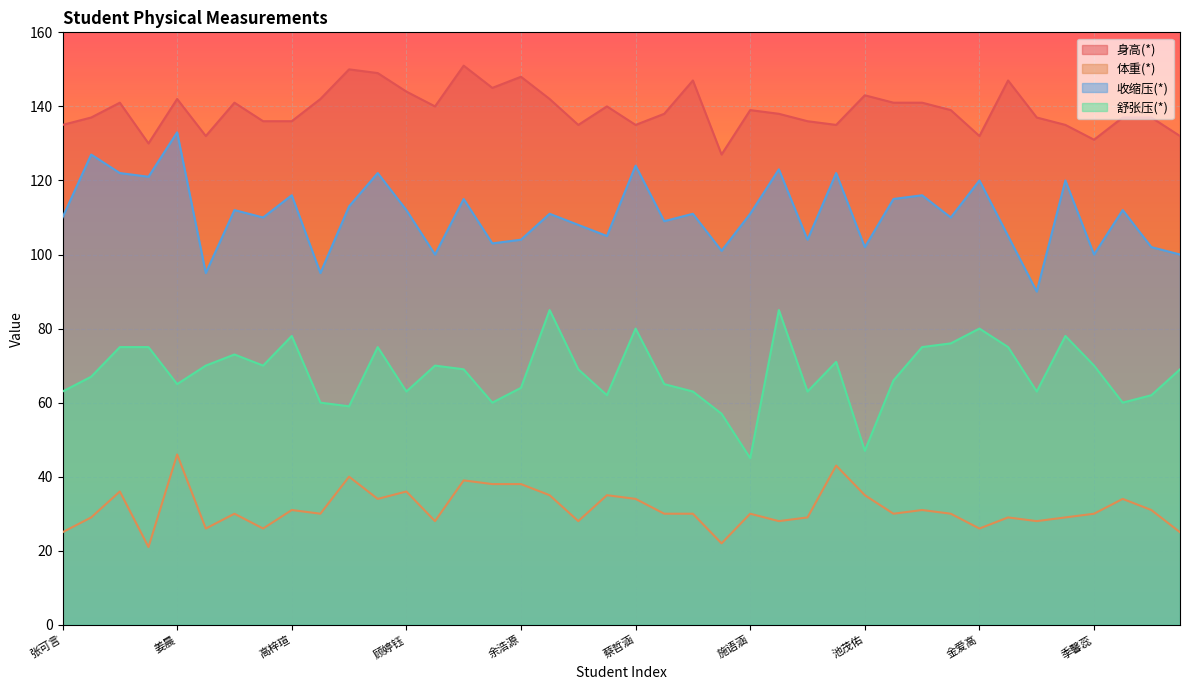

What is the lowest value of the 体重(*) series?

21